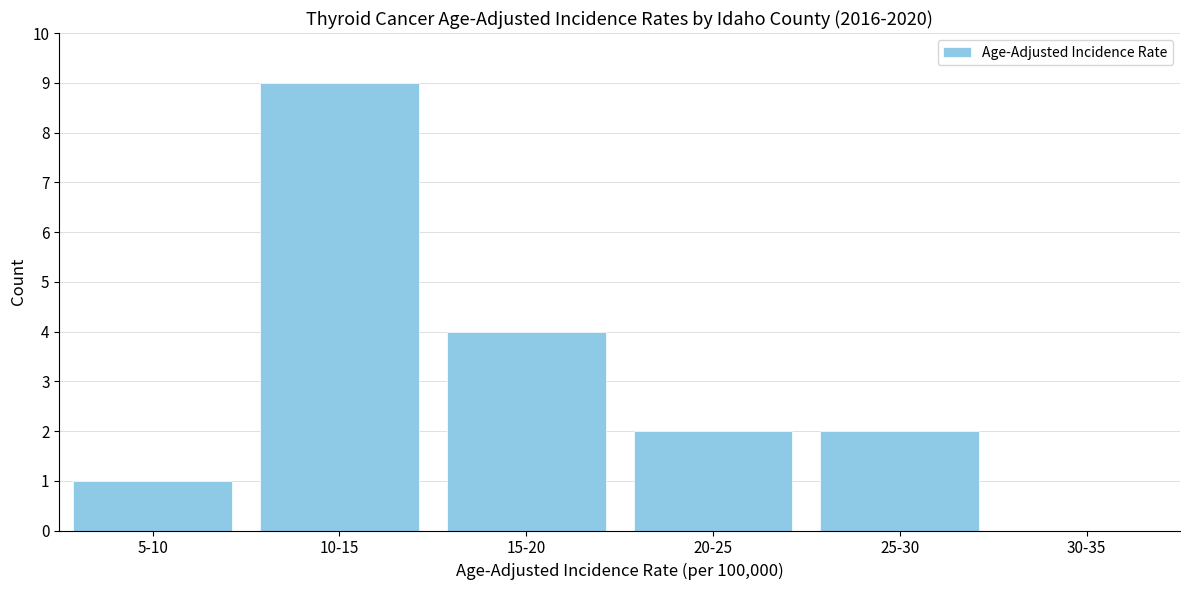

Reading left to right, what are all the values shown in this chart?

5-10=1	10-15=9	15-20=4	20-25=2	25-30=2	30-35=0